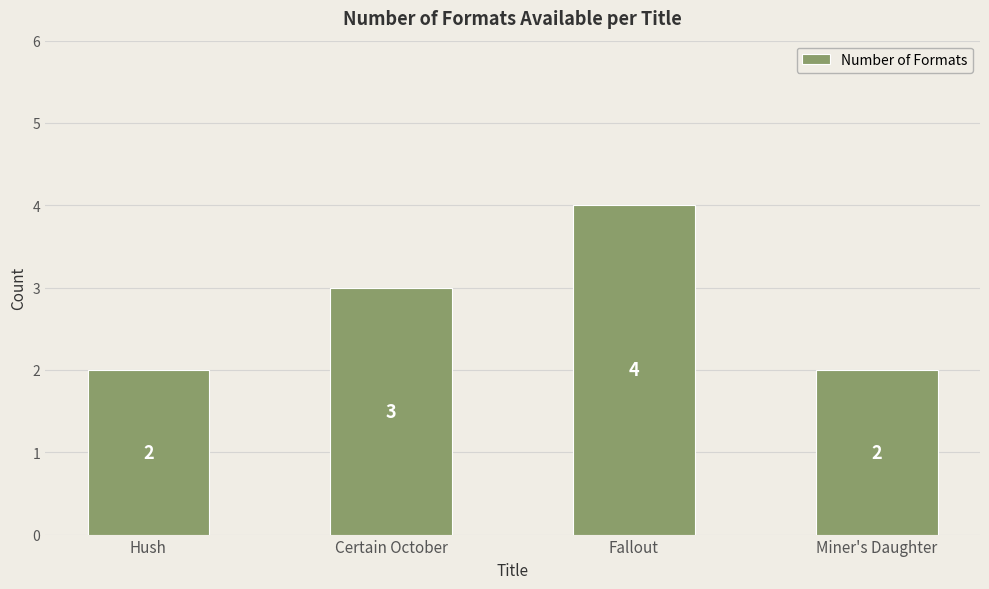

Where is the data nearest to the value 3?

Certain October